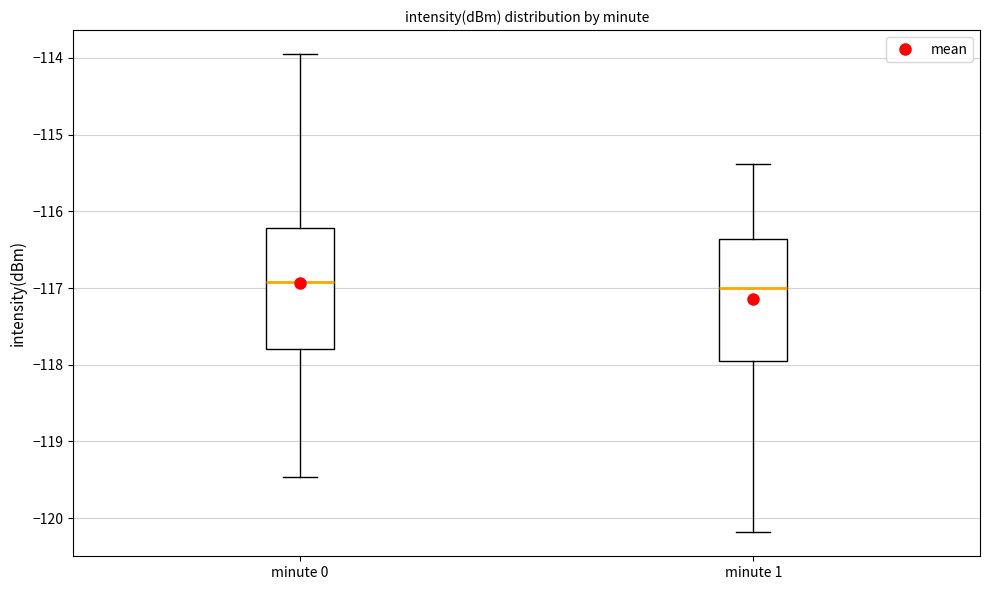

Reading left to right, transcribe this box plot: for each box, give where its median line is, the range the box spans, and where its two whiskers end, as read against the y-axis. The values are not printed on the chart, so give them approximately, as read against the axis.

minute 0: median -116.9, box -117.8 to -116.2, whiskers -119.5 to -113.9
minute 1: median -117.0, box -117.9 to -116.4, whiskers -120.2 to -115.4